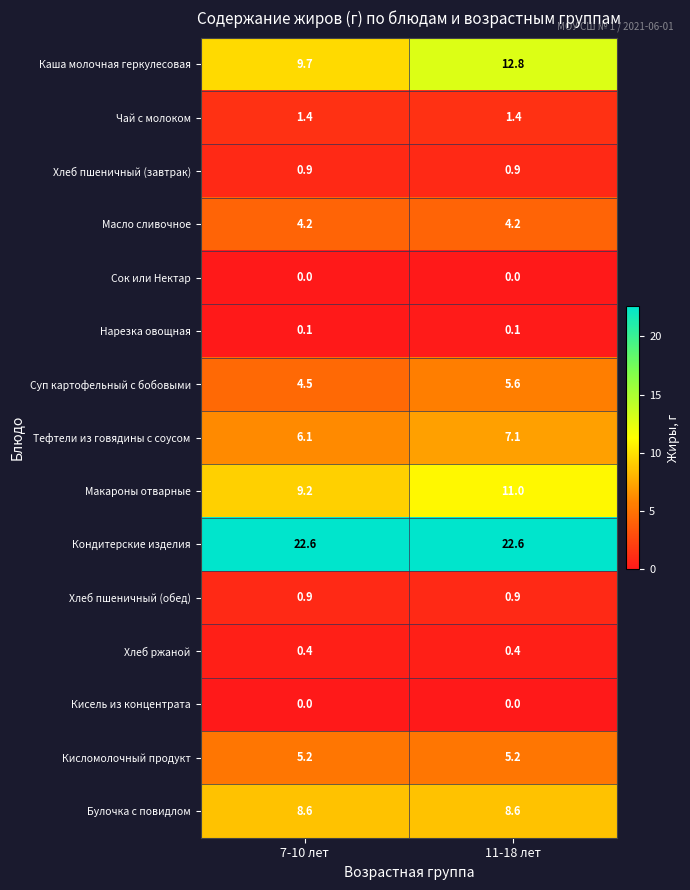

Reading left to right, list all the values displayed in this chart.

Каша молочная геркулесовая: 9.7	12.8
Чай с молоком: 1.4	1.4
Хлеб пшеничный (завтрак): 0.9	0.9
Масло сливочное: 4.2	4.2
Сок или Нектар: 0.0	0.0
Нарезка овощная: 0.1	0.1
Суп картофельный с бобовыми: 4.5	5.6
Тефтели из говядины с соусом: 6.1	7.1
Макароны отварные: 9.2	11.0
Кондитерские изделия: 22.6	22.6
Хлеб пшеничный (обед): 0.9	0.9
Хлеб ржаной: 0.4	0.4
Кисель из концентрата: 0.0	0.0
Кисломолочный продукт: 5.2	5.2
Булочка с повидлом: 8.6	8.6